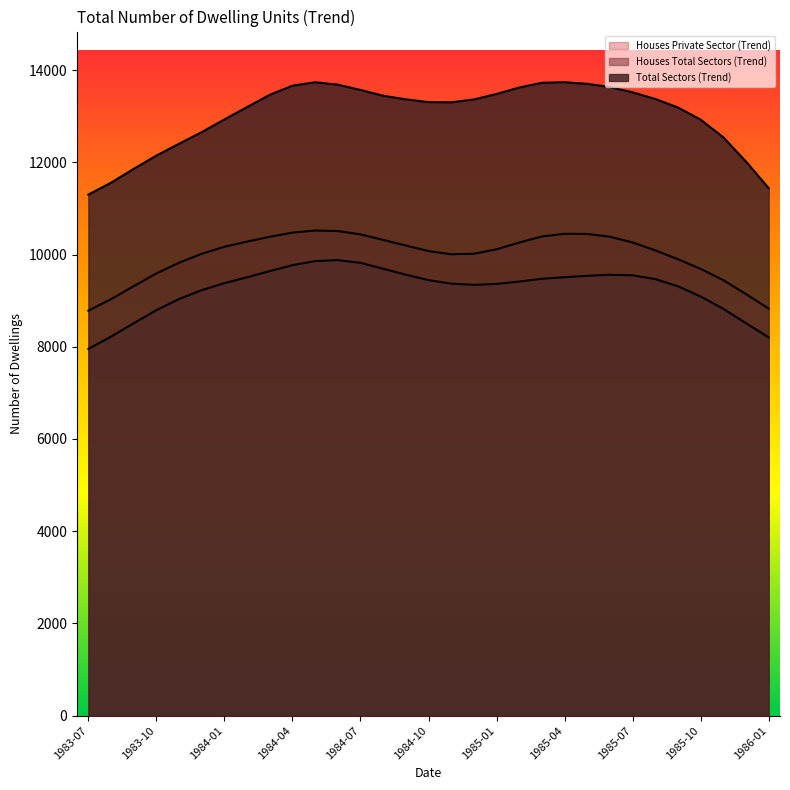

How many data points in Houses Private Sector (Trend) are above 10114?

15